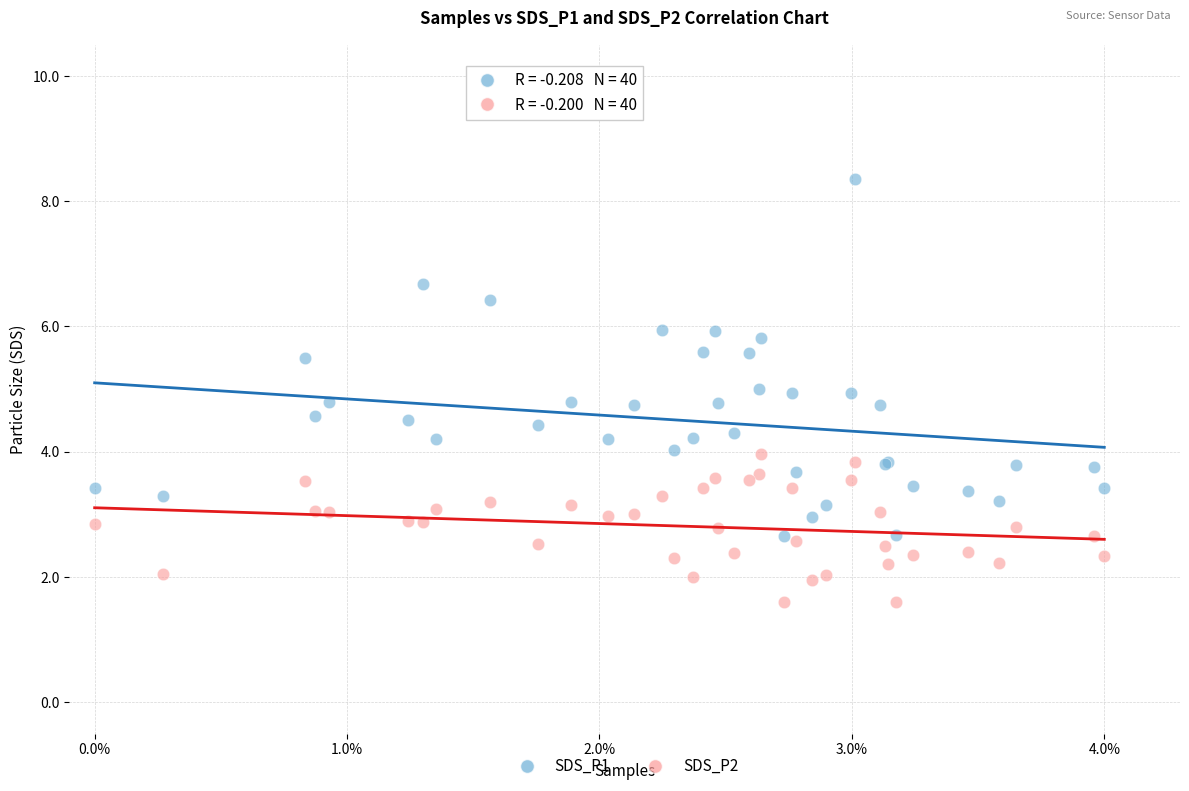

Which series contains the lowest Y value?

SDS_P2